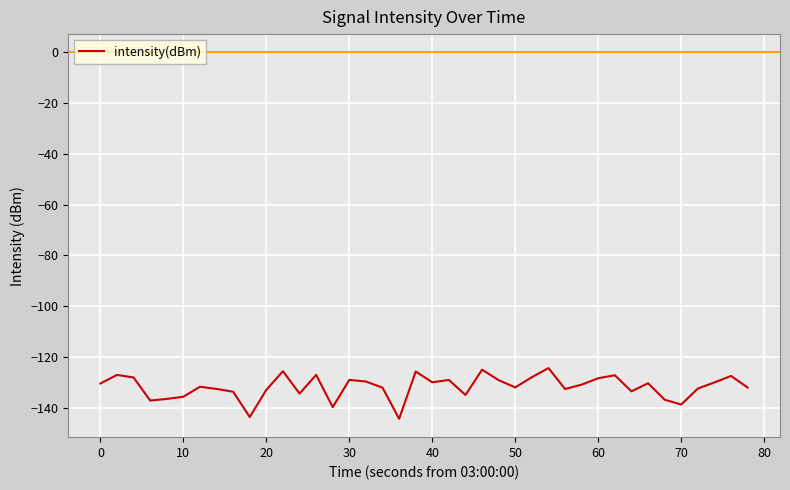

What is the maximum value shown in the chart?

-124.4